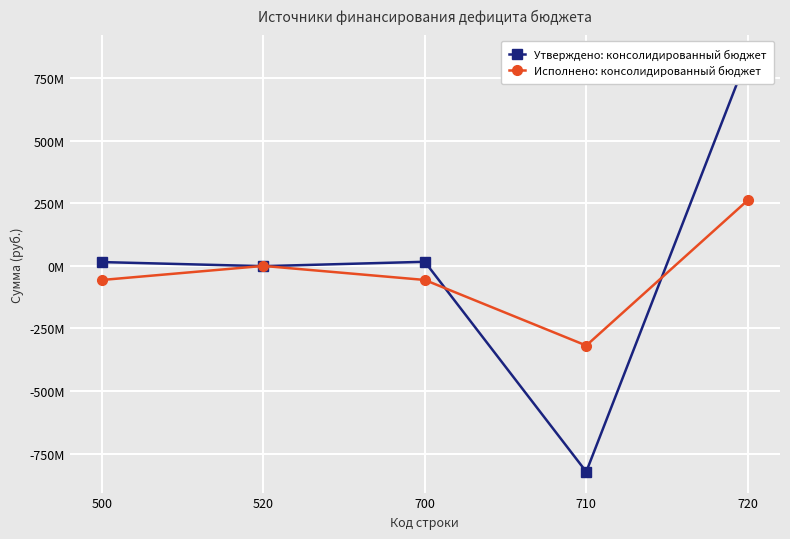

At which label does Утверждено: консолидированный бюджет reach its minimum?

710